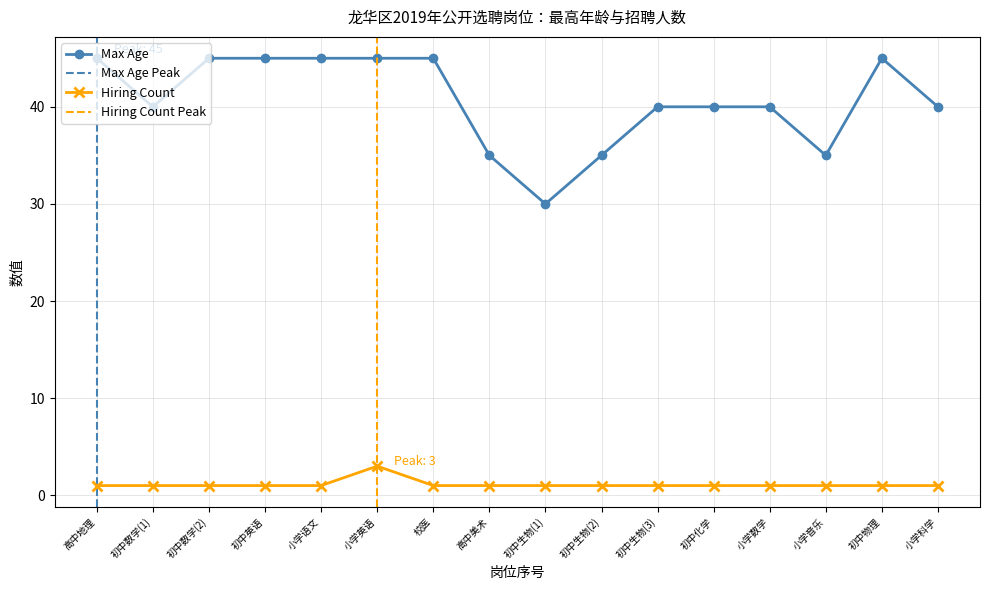

Which category has the highest value in the Hiring Count series?

小学英语